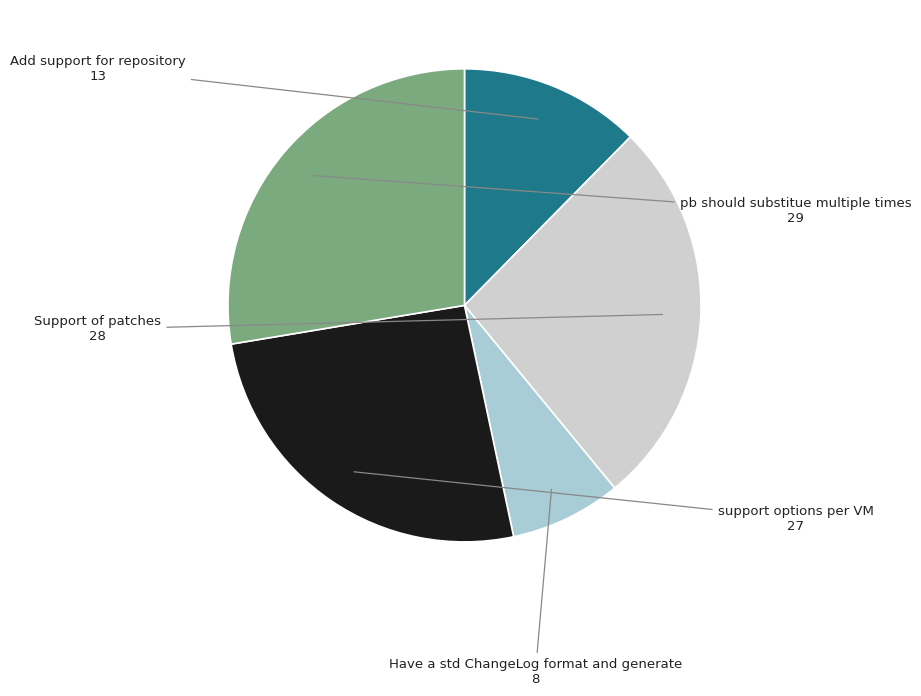

Does pb should substitue multiple times represent more than half of the total?

No